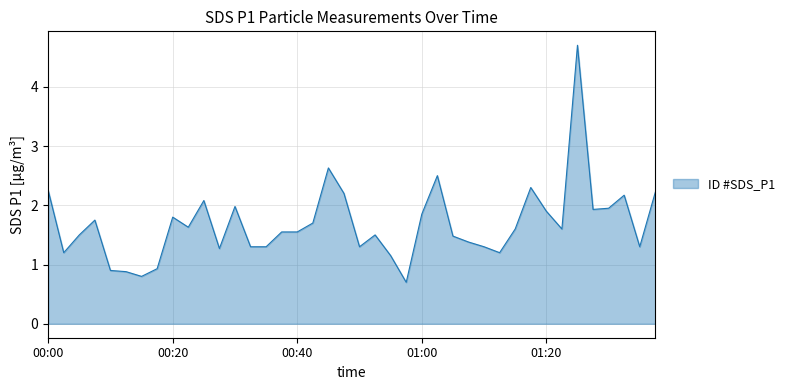

What is the maximum value shown in the chart?

4.7